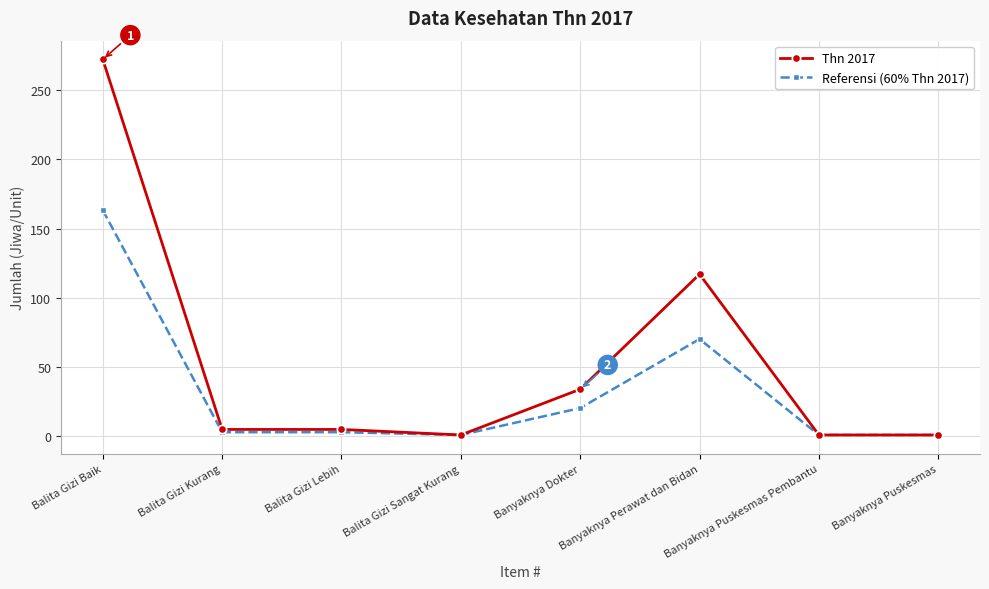

The Thn 2017 series shows 1.0 at Banyaknya Puskesmas Pembantu. True or false?

True